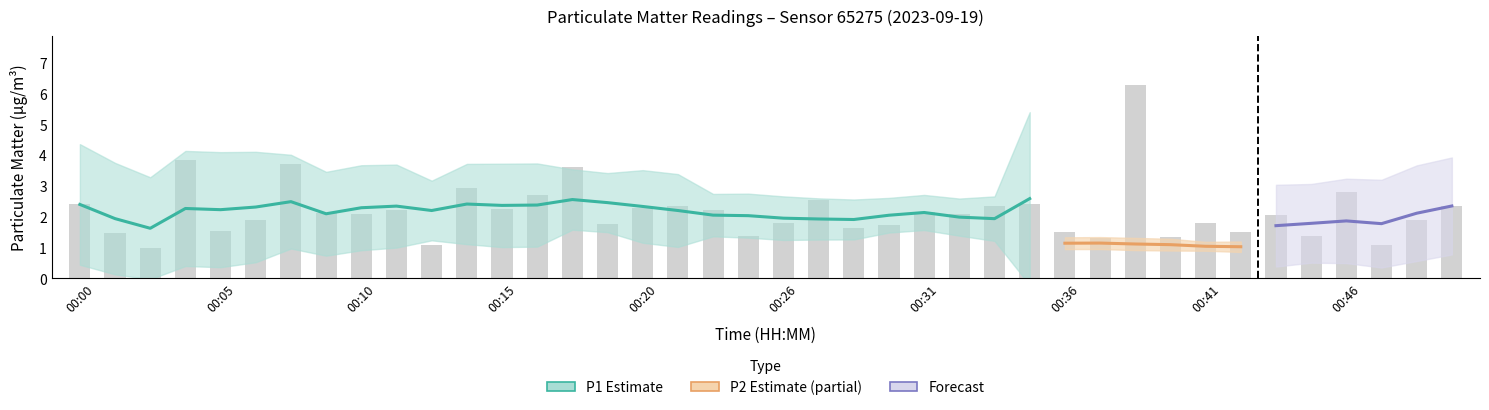

Reading left to right, transcribe all the data shown in this chart.

00:00=2.4	00:01=1.5	00:02=1.0	00:04=3.9	00:05=1.6	00:06=1.9	00:08=3.7	00:09=2.1	00:10=2.1	00:11=2.2	00:13=1.1	00:14=2.9	00:15=2.2	00:17=2.7	00:18=3.6	00:19=1.8	00:20=2.3	00:22=2.4	00:23=2.2	00:24=1.4	00:26=1.8	00:27=2.5	00:28=1.6	00:29=1.7	00:31=2.2	00:32=2.1	00:33=2.4	00:34=2.4	00:36=1.5	00:37=1.3	00:38=6.3	00:39=1.4	00:41=1.8	00:42=1.5	00:43=2.0	00:45=1.4	00:46=2.8	00:47=1.1	00:49=1.9	00:50=2.4